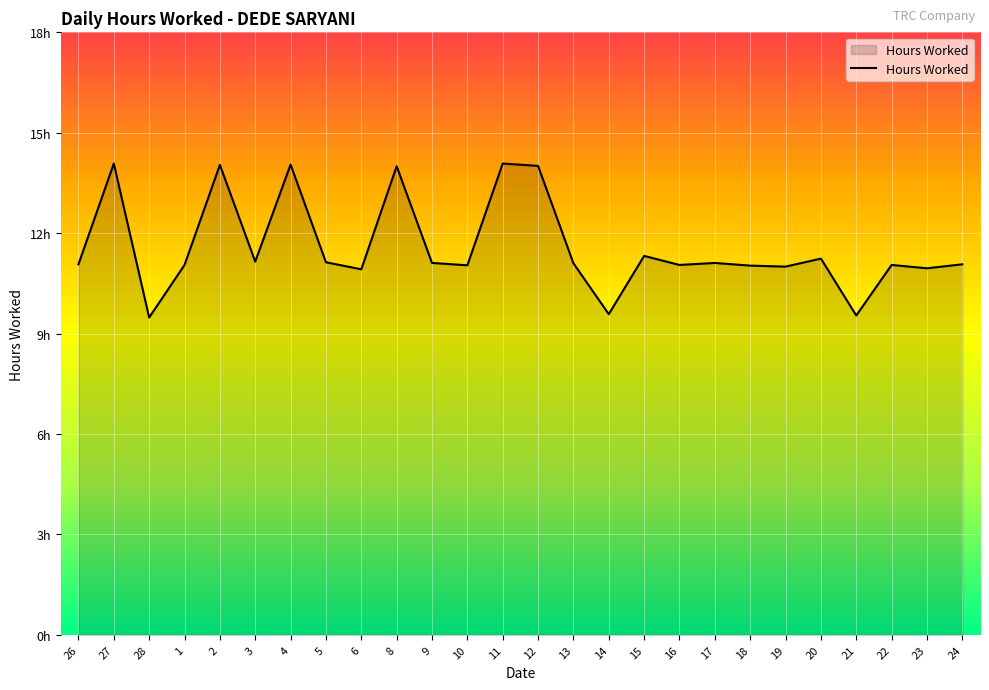

The chart shows a value of 7.2 at 6. True or false?

False